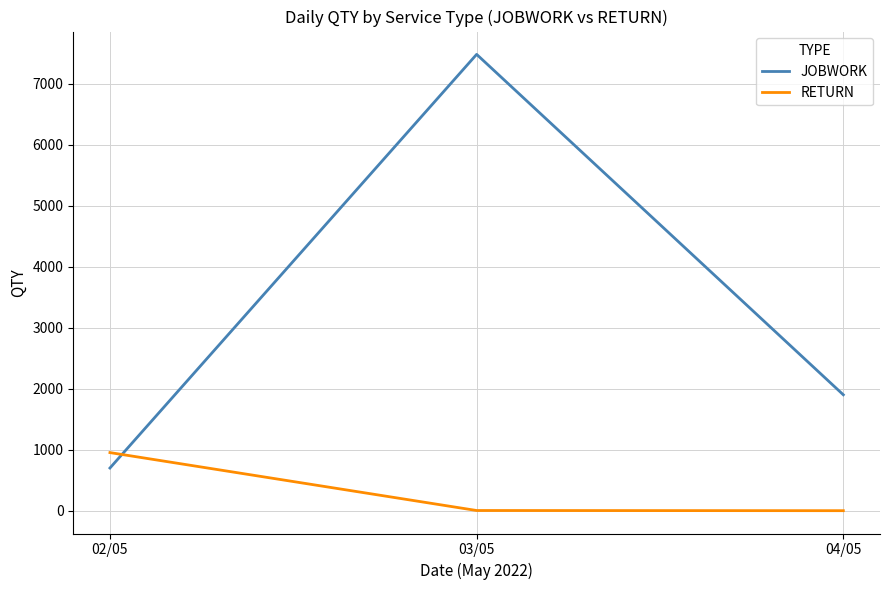

At which category is the sum across all series the highest?

03/05